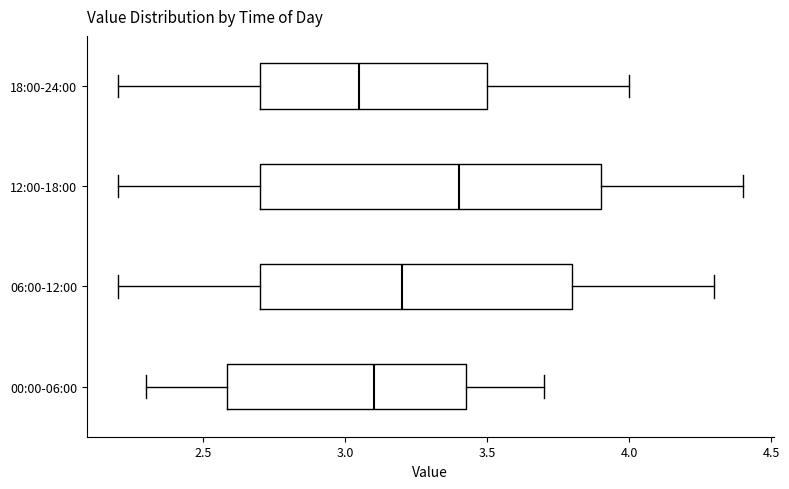

Where does the left whisker of the box for 18:00-24:00 end on the x-axis? The values are not printed on the chart, so give them approximately, as read against the axis.

2.20